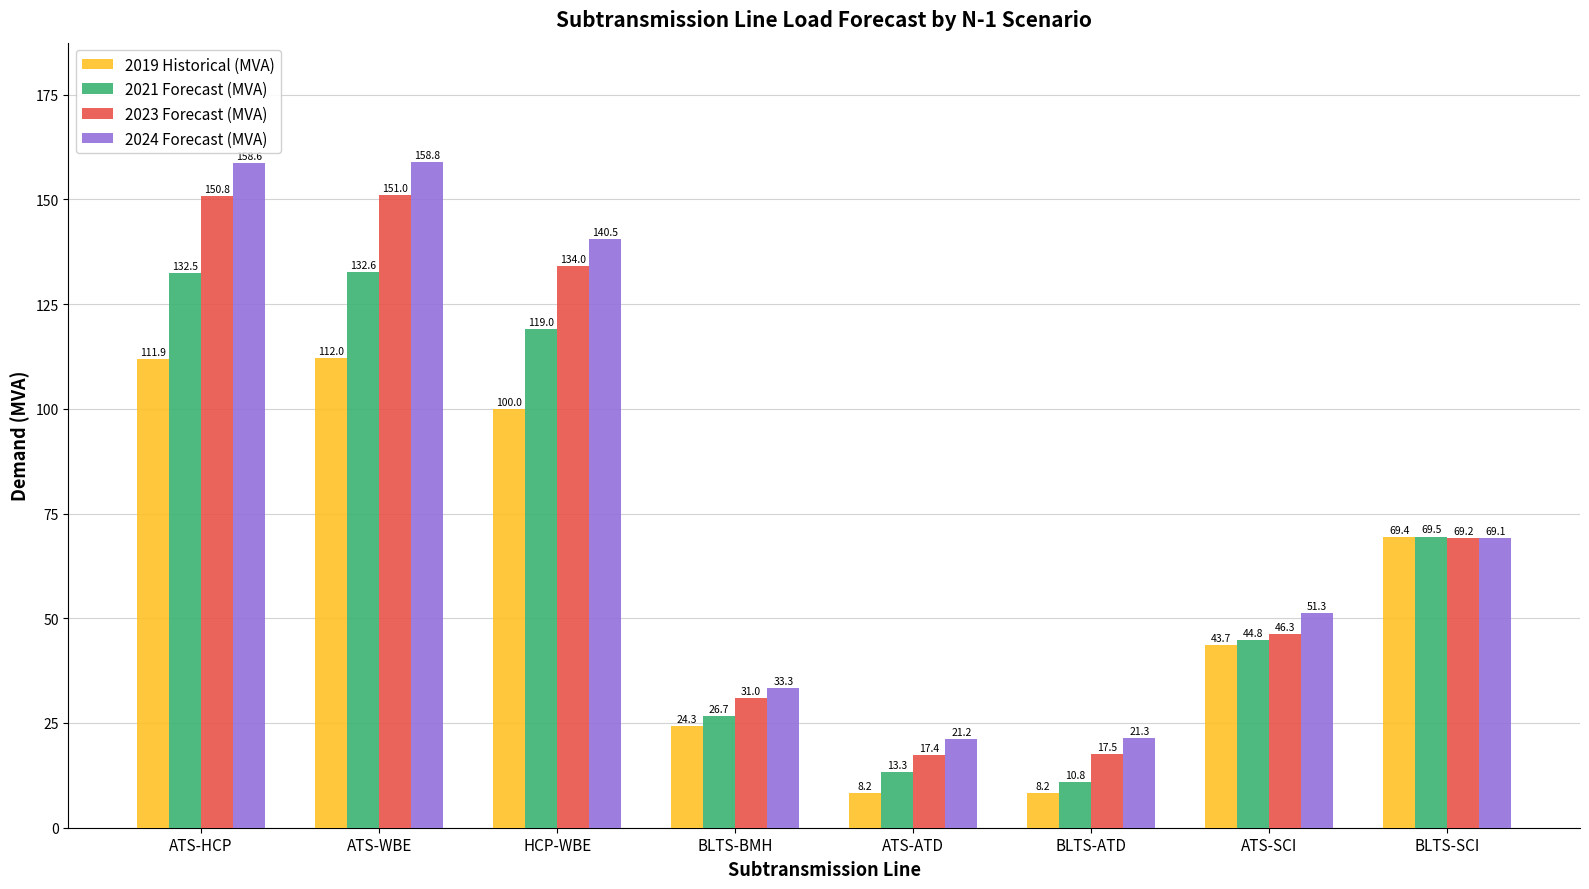

Reading right to left, transcribe all the data shown in this chart.

2019 Historical (MVA): 69.4	43.7	8.2	8.2	24.3	100.0	112.0	111.9
2021 Forecast (MVA): 69.5	44.8	10.8	13.3	26.7	119.0	132.6	132.5
2023 Forecast (MVA): 69.2	46.3	17.5	17.4	31.0	134.0	151.0	150.8
2024 Forecast (MVA): 69.1	51.3	21.3	21.2	33.3	140.5	158.8	158.6